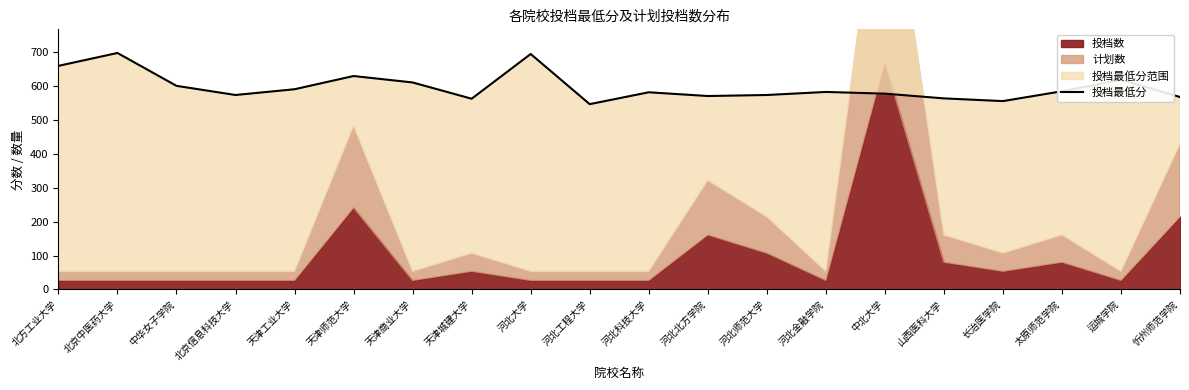

Approximately how many times larger is the value at 运城学院 compared to 山西医科大学?

1.1